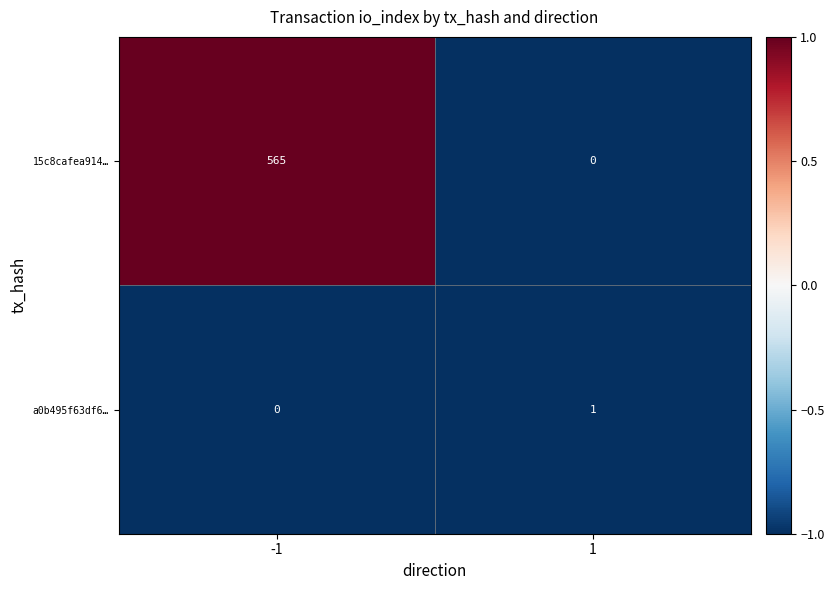

What is the greatest value displayed?

565